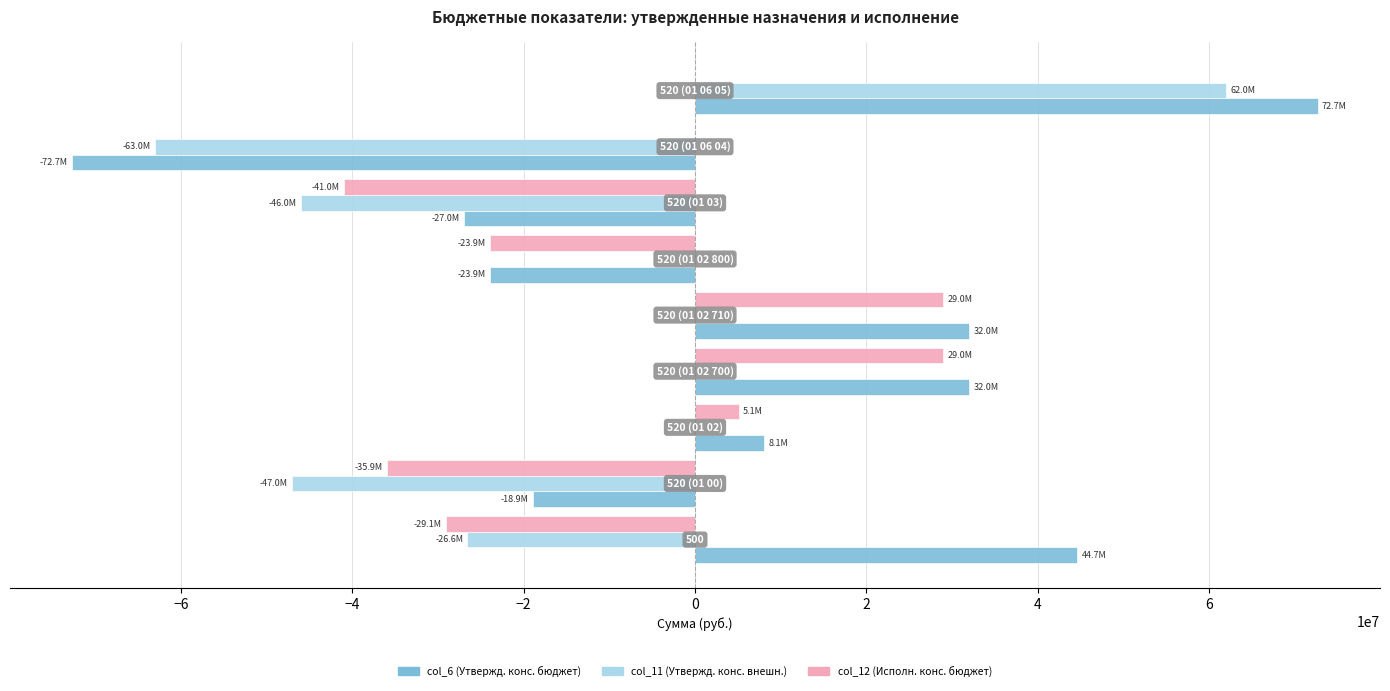

What is the average value of the col_12 (Исполн. конс. бюджет) series?

-7432329.3